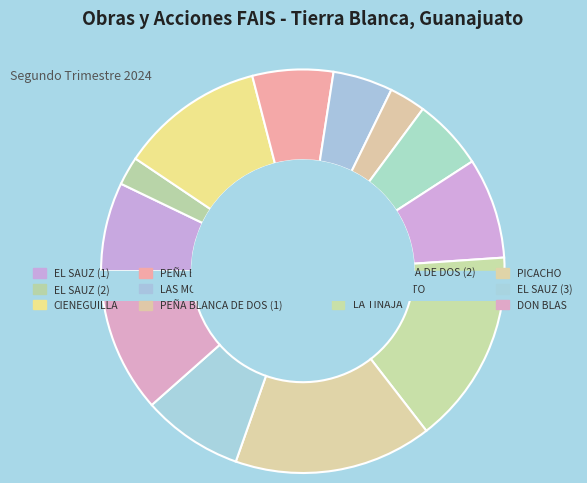

Combined, do PICACHO and DON BLAS account for over 50%?

No